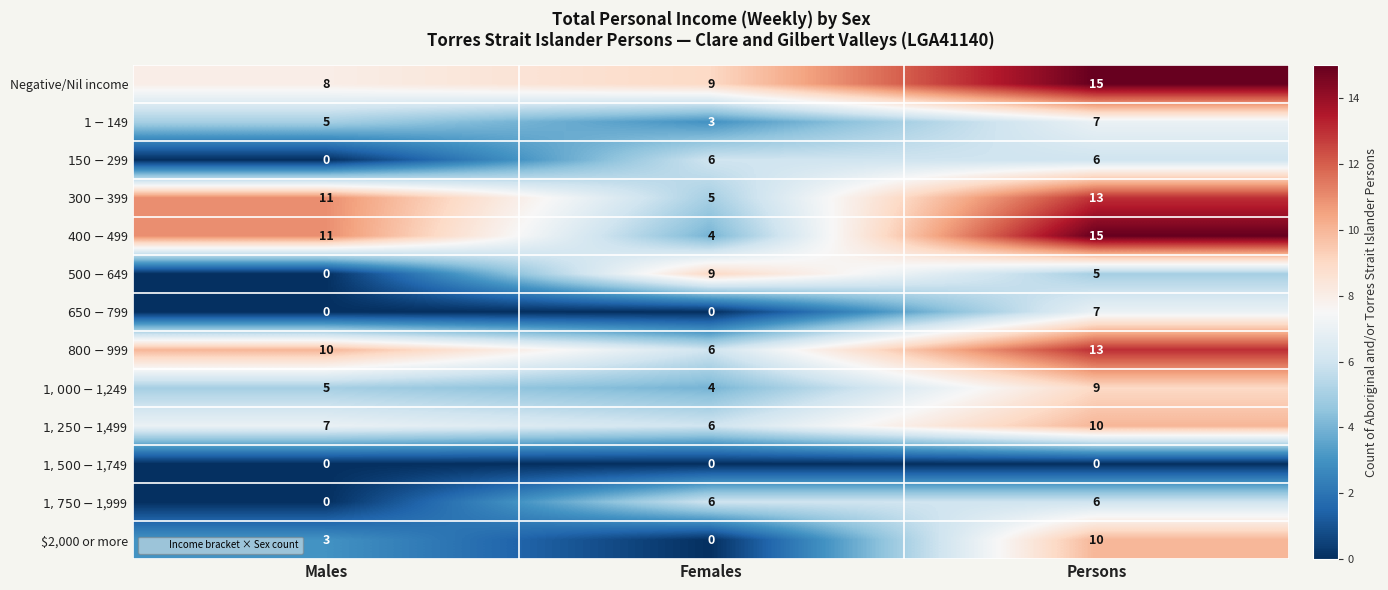

How many Negative/Nil income values are between 8 and 15?

3